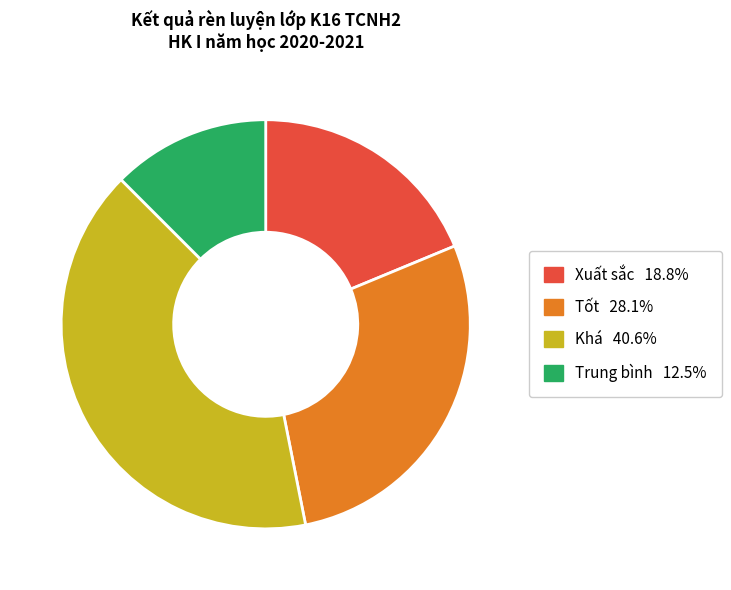

Is there a majority slice in this chart?

No